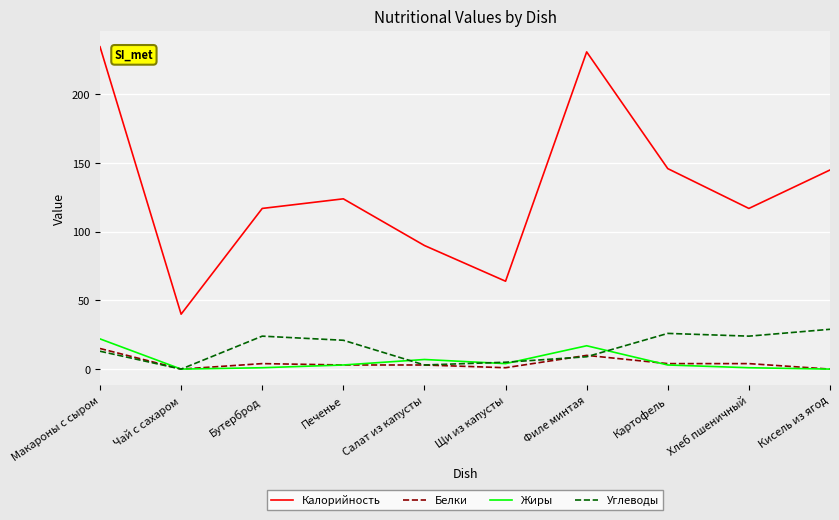

The value of Углеводы at Бутерброд is 24.0. True or false?

True